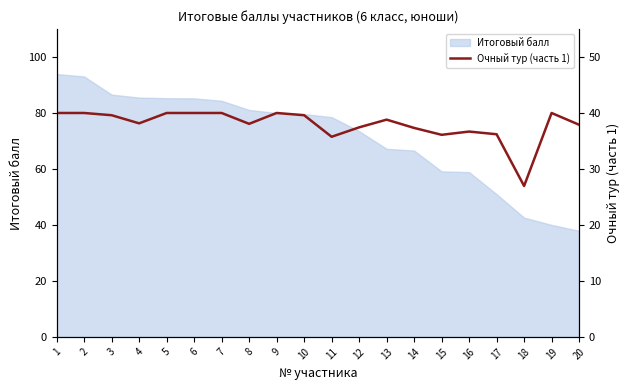

Which has a higher value, 12 or 1?

1